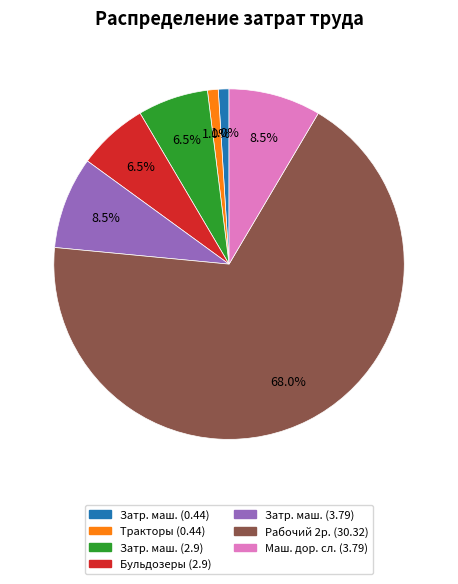

What percentage do Рабочий 2р. (30.32) and Затр. маш. (2.9) together represent?

74.5%